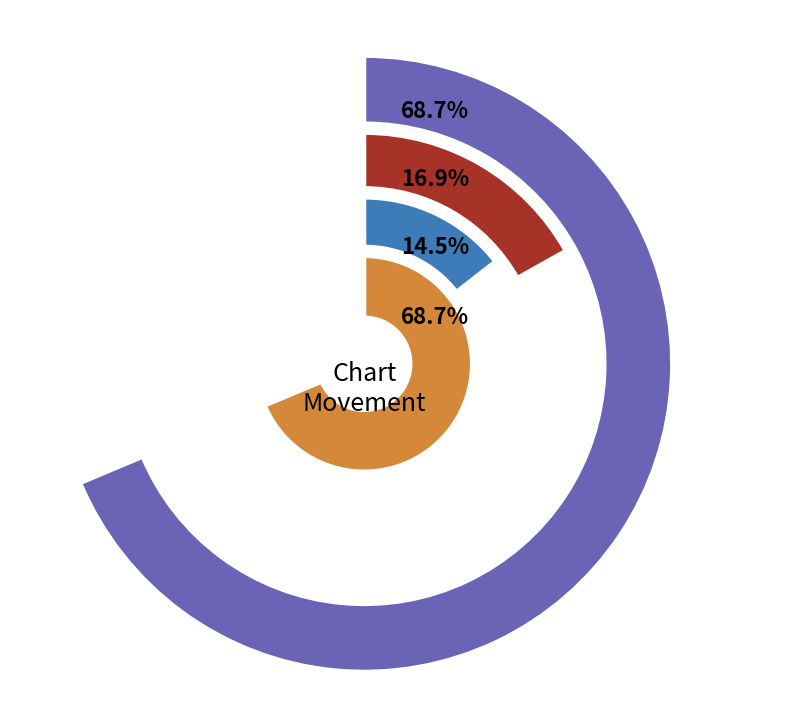

To the nearest percent, what is the combined percentage of up and down?

86%